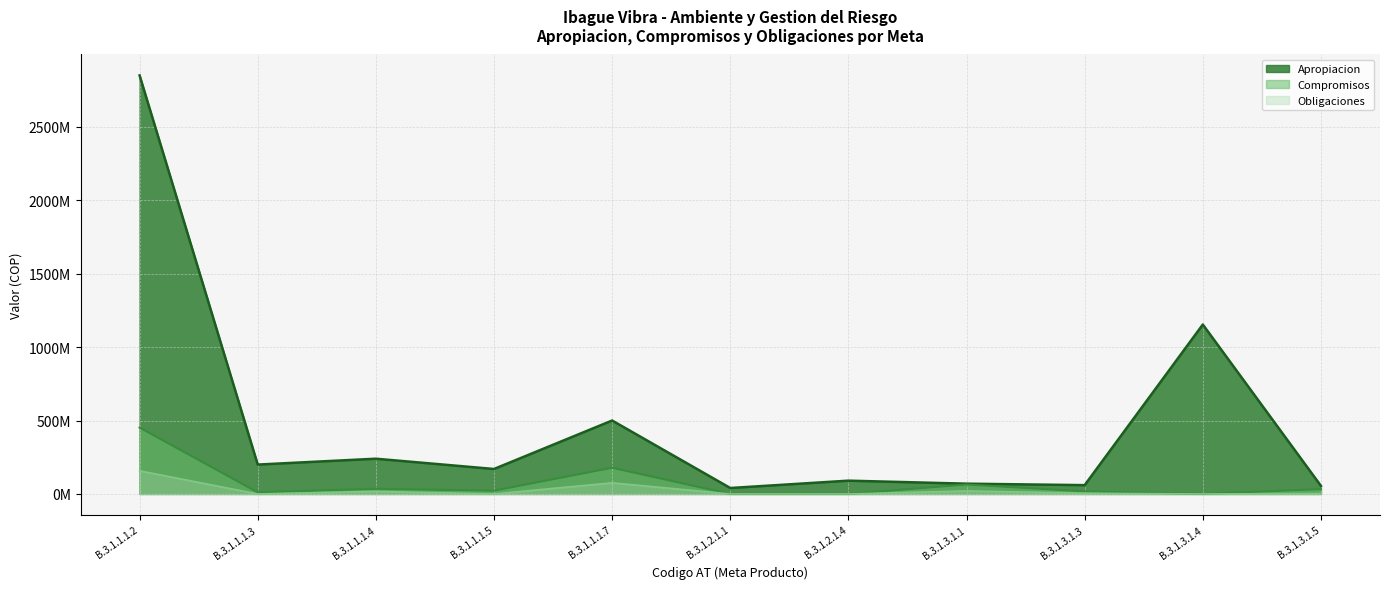

How many categories are shown in the chart?

11